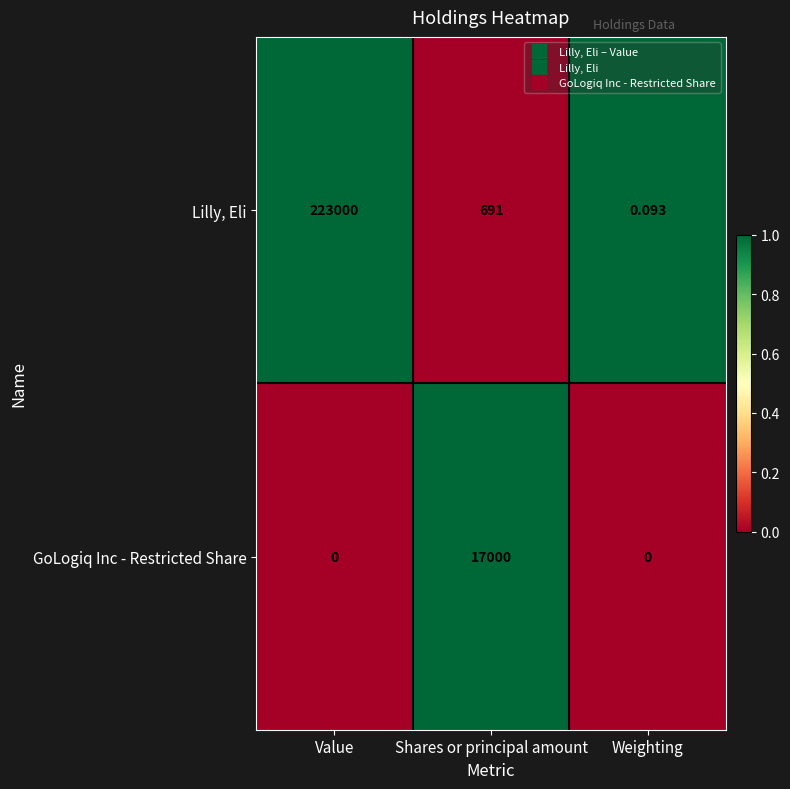

Between Shares or principal amount and Weighting, which series saw the biggest shift?

GoLogiq Inc - Restricted Share